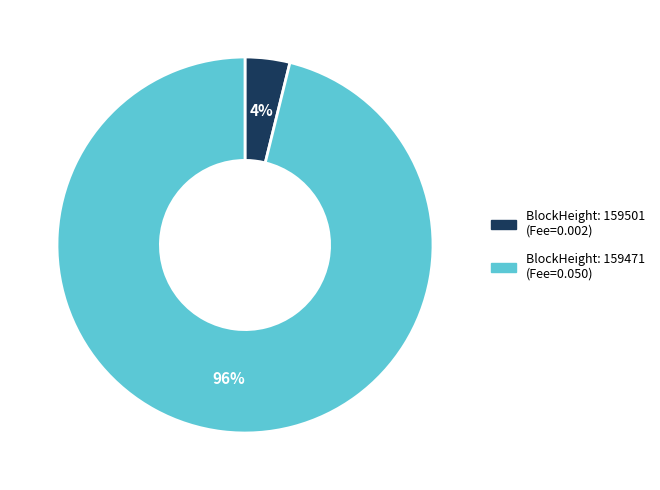

To the nearest percent, what is the average slice percentage?

50%